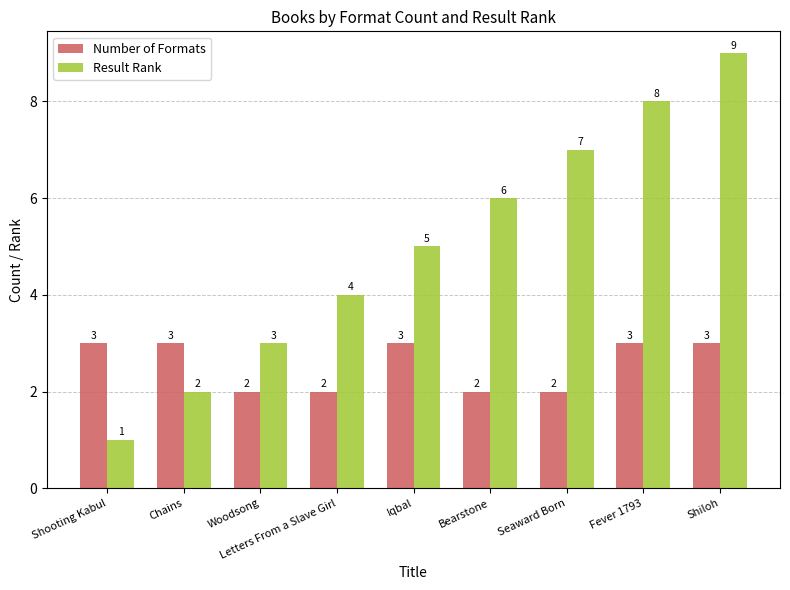

Reading left to right, extract all data points from this chart.

Number of Formats: Shooting Kabul=3	Chains=3	Woodsong=2	Letters From a Slave Girl=2	Iqbal=3	Bearstone=2	Seaward Born=2	Fever 1793=3	Shiloh=3
Result Rank: Shooting Kabul=1	Chains=2	Woodsong=3	Letters From a Slave Girl=4	Iqbal=5	Bearstone=6	Seaward Born=7	Fever 1793=8	Shiloh=9